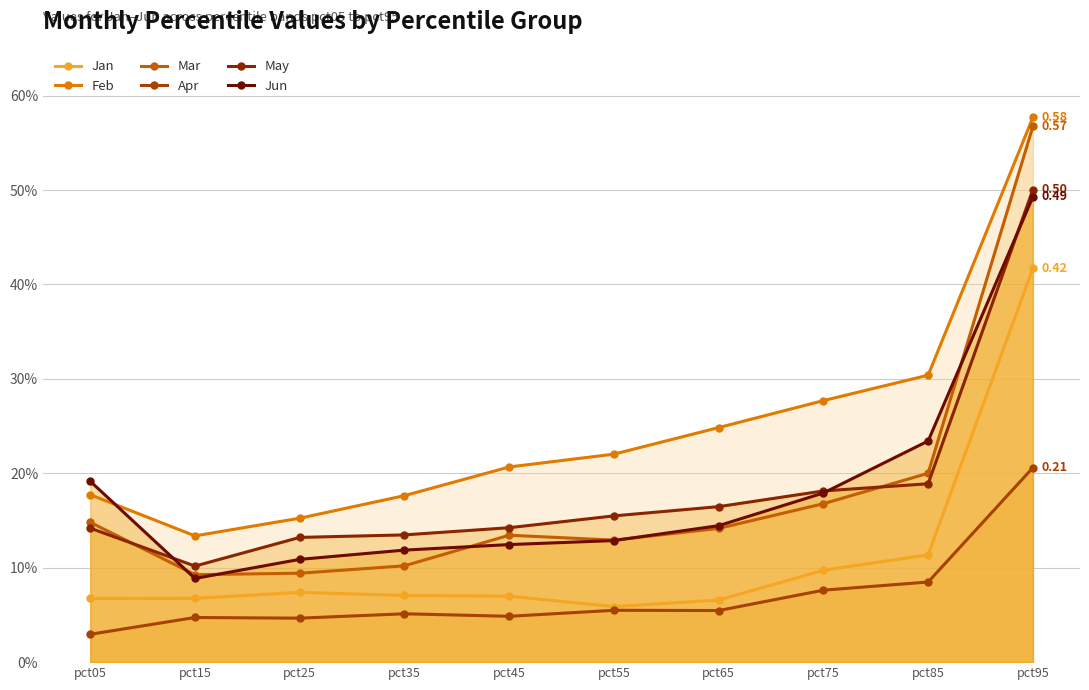

What is the difference between the second highest and minimum values in the Jun series?

0.1